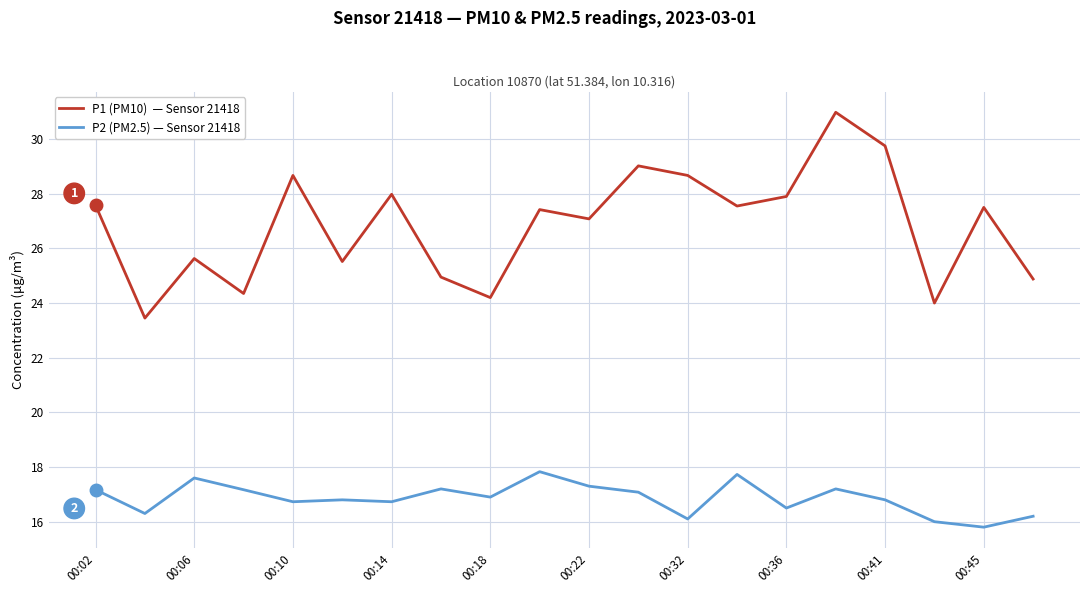

What is the greatest value displayed?

31.0